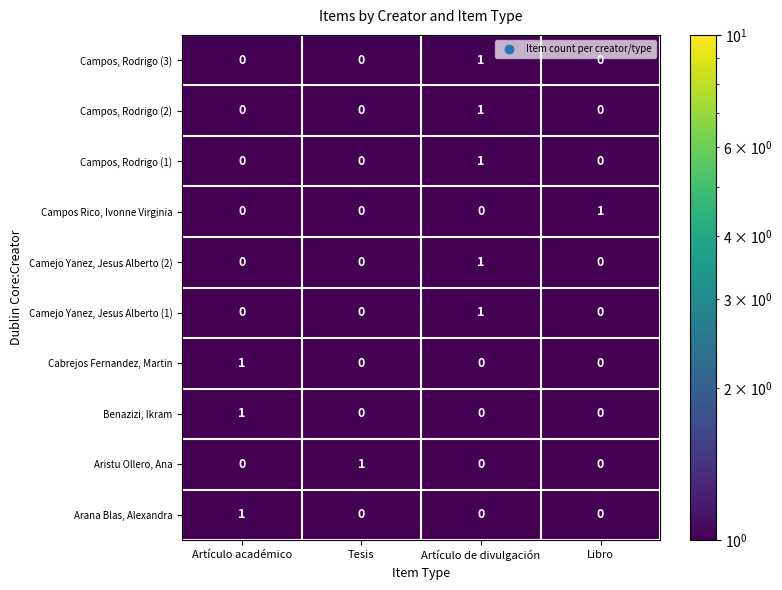

What is the total value across all series at Artículo académico?

3